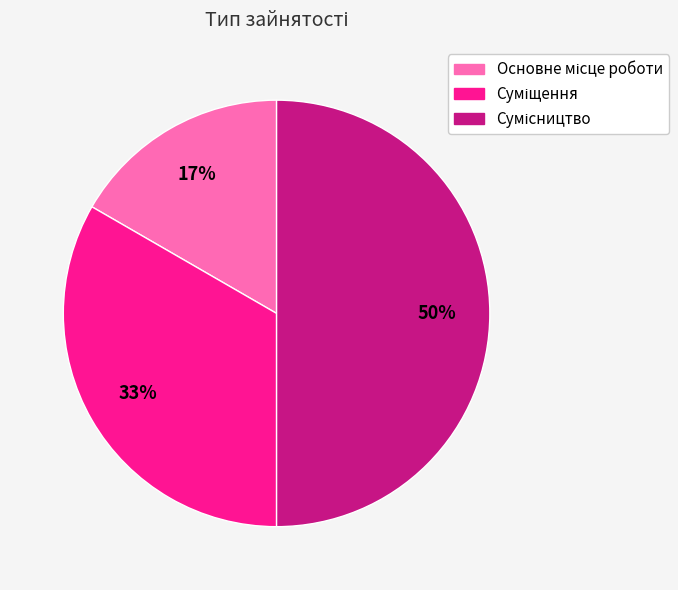

To the nearest percent, what is the average slice percentage?

33%